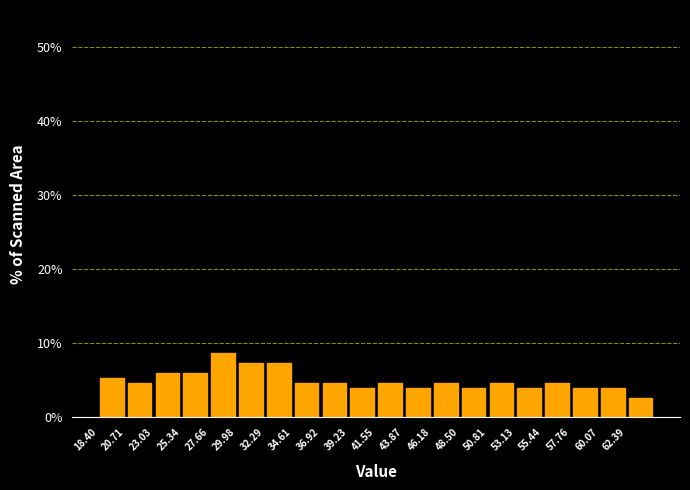

Reading left to right, transcribe this chart: for each bar, give the range it covers on the x-axis and its height. Neither the bar edges nor the heights are printed on the chart, so give them approximately, as read against the axes.

18.5 to 20.5: 5
20.5 to 23.0: 5
23.0 to 25.5: 6
25.5 to 27.5: 6
27.5 to 30.0: 9
30.0 to 32.5: 7
32.5 to 34.5: 7
34.5 to 37.0: 5
37.0 to 39.0: 5
39.0 to 41.5: 4
41.5 to 44.0: 5
44.0 to 46.0: 4
46.0 to 48.5: 5
48.5 to 51.0: 4
51.0 to 53.0: 5
53.0 to 55.5: 4
55.5 to 58.0: 5
58.0 to 60.0: 4
60.0 to 62.5: 4
62.5 to 64.5: 3